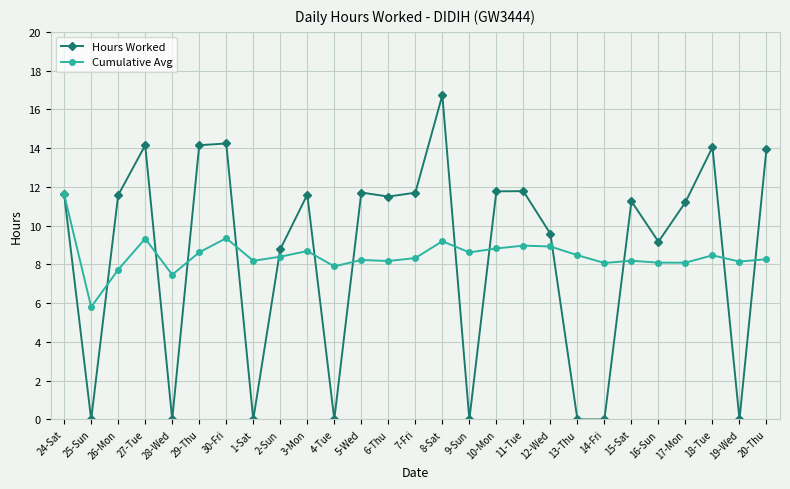

At 5-Wed, list the series in order from smallest to largest.

Cumulative Avg, Hours Worked